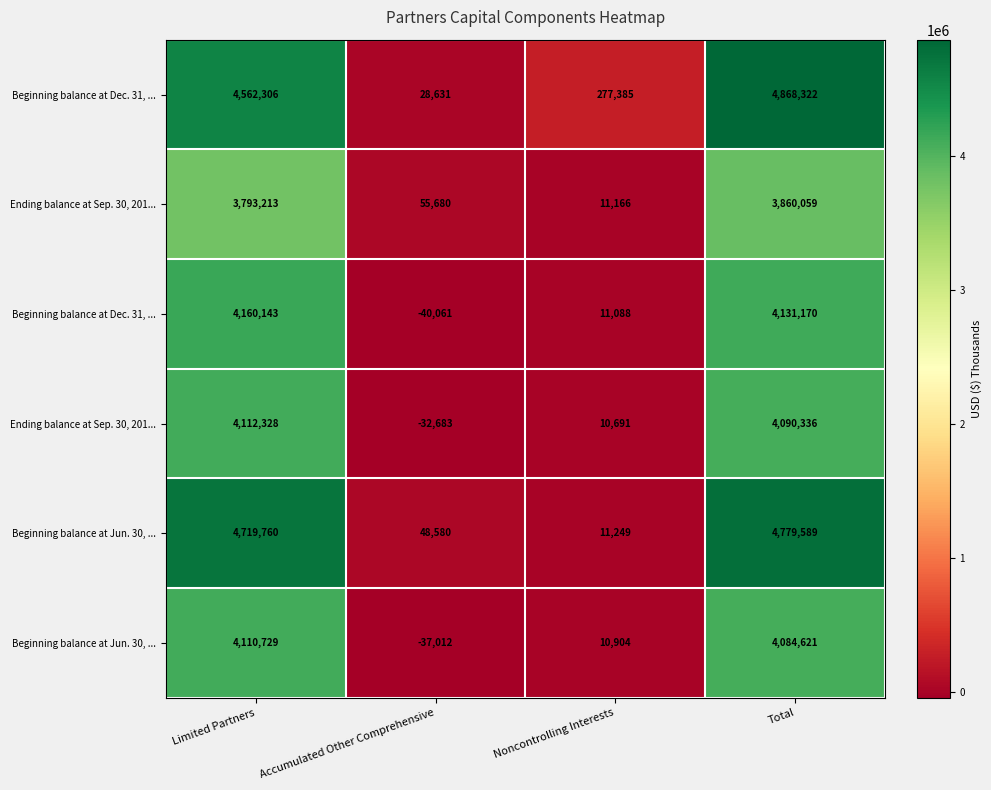

How many categories are shown in the chart?

4